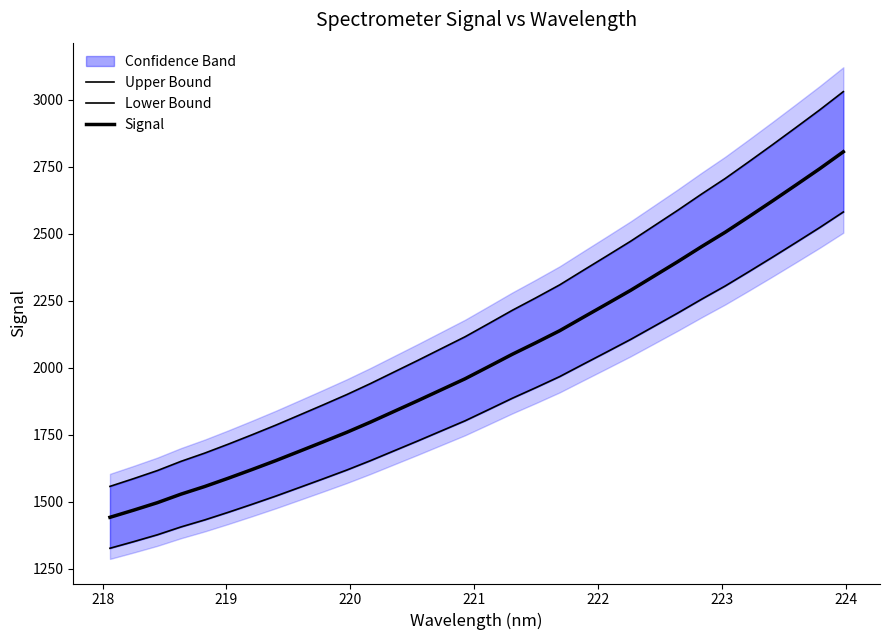

True or false: Lower Bound and Signal cross at least once.

False